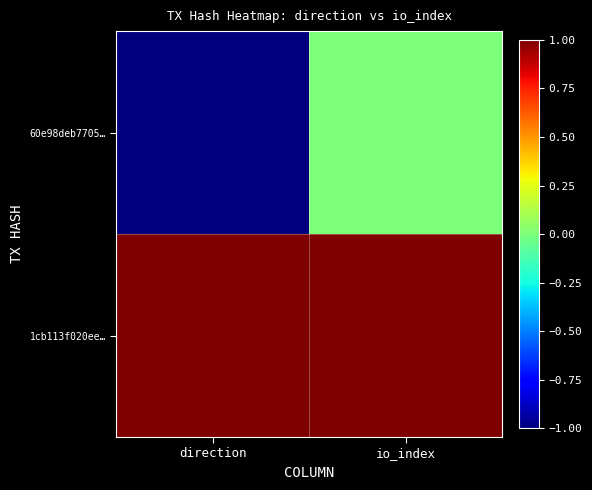

Which series has the widest spread of values?

60e98deb7705…